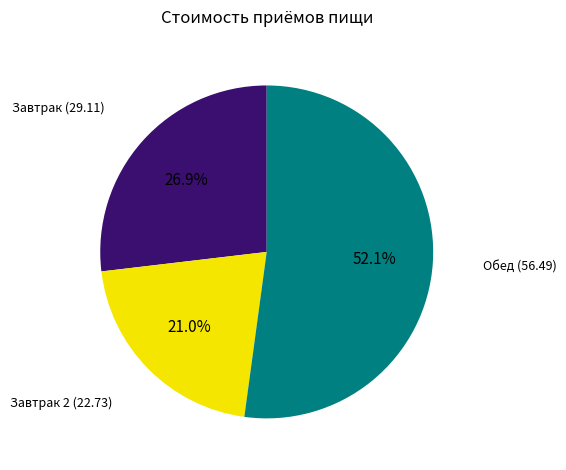

Does any single category account for the majority?

Yes